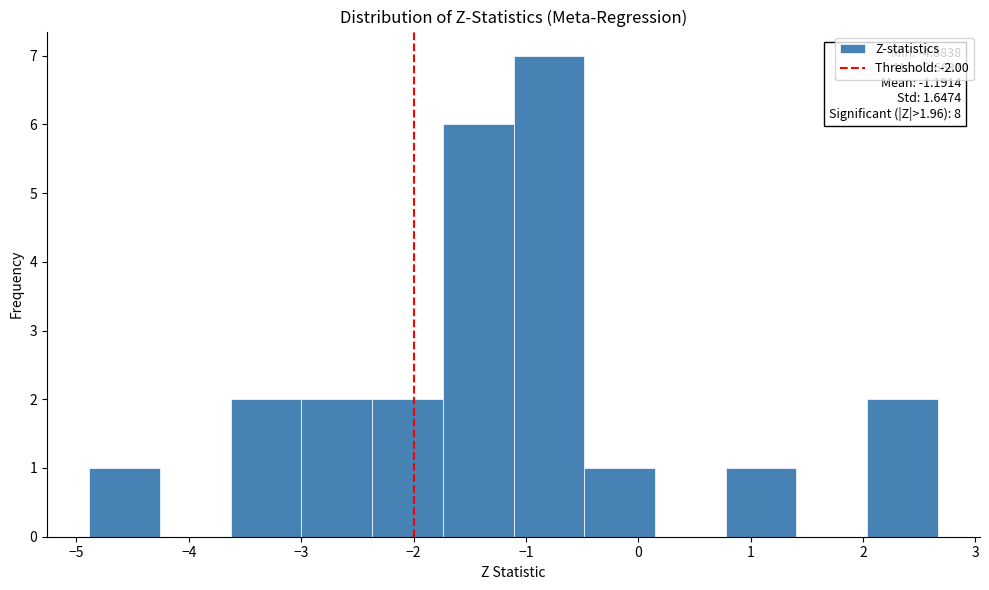

Which range on the x-axis has the tallest bar?

-1.1 to -0.5